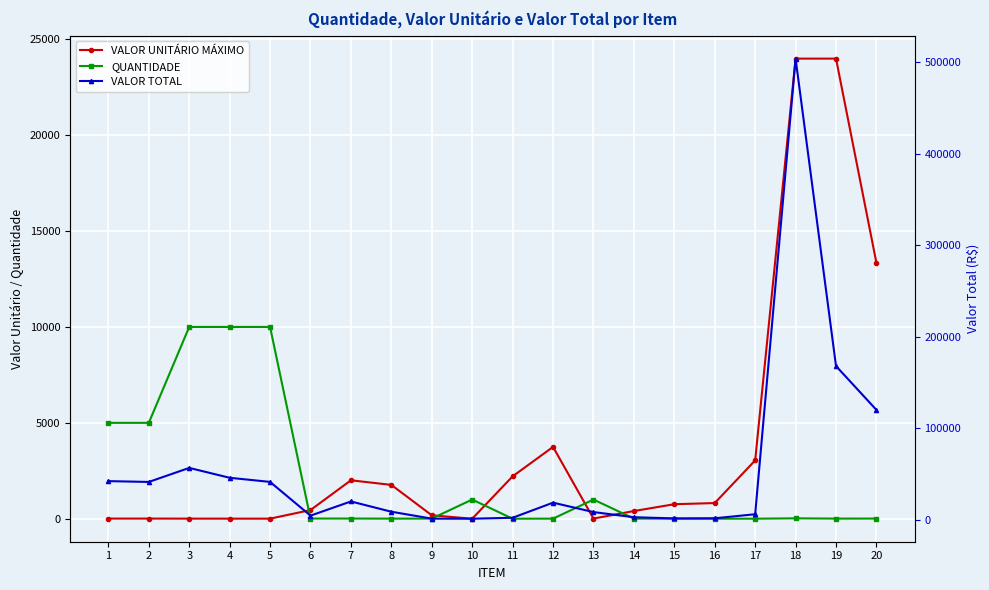

What value does the QUANTIDADE series have at 12?

5.0